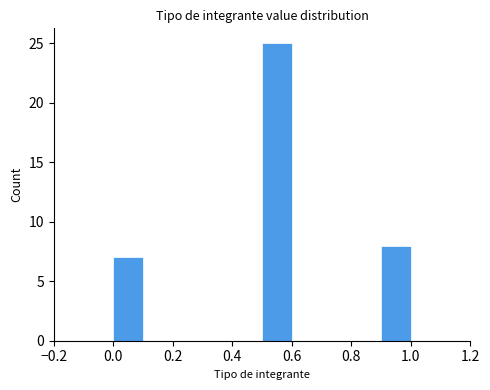

Reading left to right, transcribe this chart: for each bar, give the range it covers on the x-axis and its height. The values are not printed on the chart, so give them approximately, as read against the axis.

0.0 to 0.1: 7
0.1 to 0.2: 0
0.2 to 0.3: 0
0.3 to 0.4: 0
0.4 to 0.5: 0
0.5 to 0.6: 25
0.6 to 0.7: 0
0.7 to 0.8: 0
0.8 to 0.9: 0
0.9 to 1.0: 8